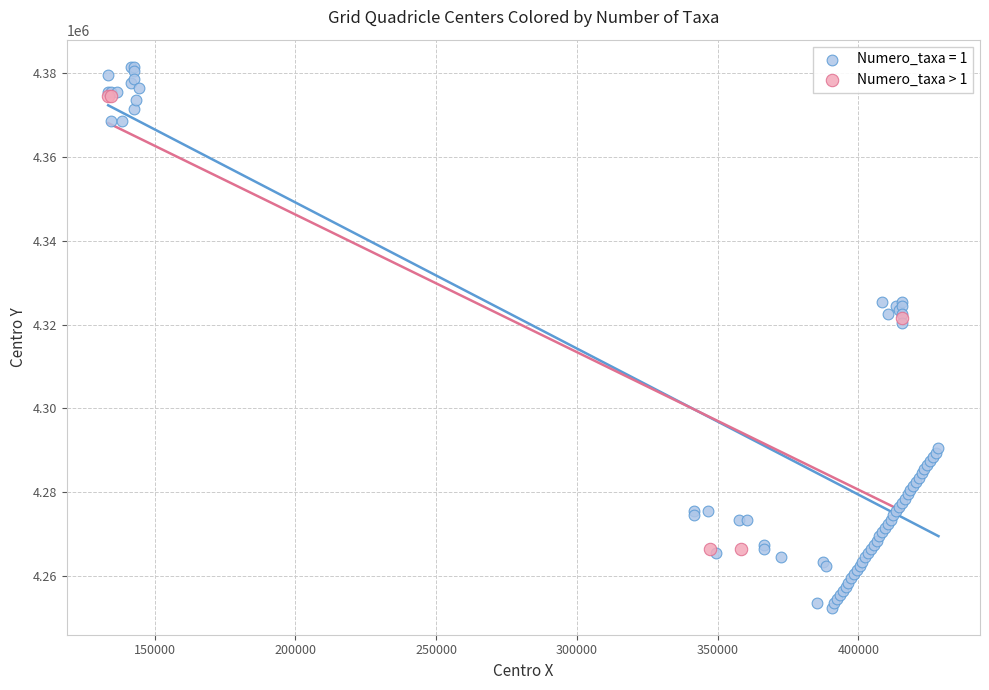

Which series reaches the minimum Y coordinate?

Numero_taxa = 1